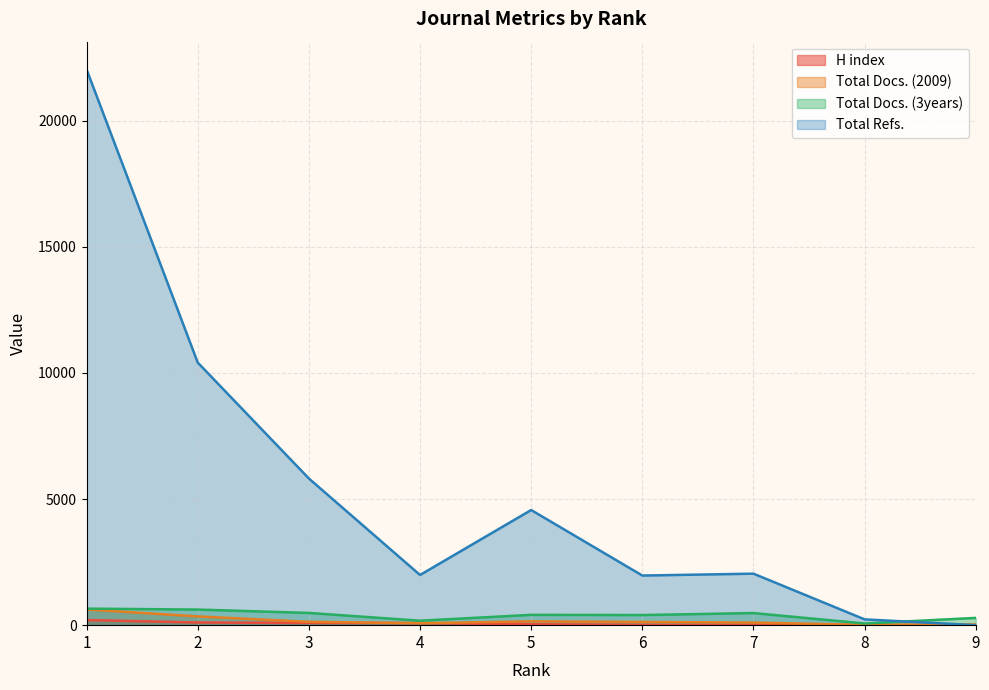

In Total Refs., how many points are higher than both neighbors (excluding endpoints)?

2